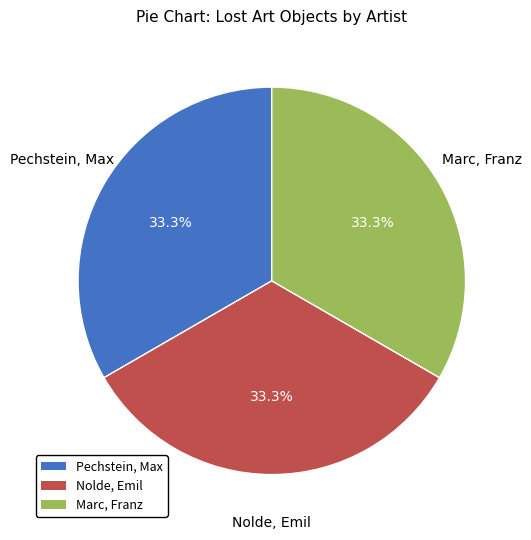

Is there any slice that represents more than half of the pie?

No